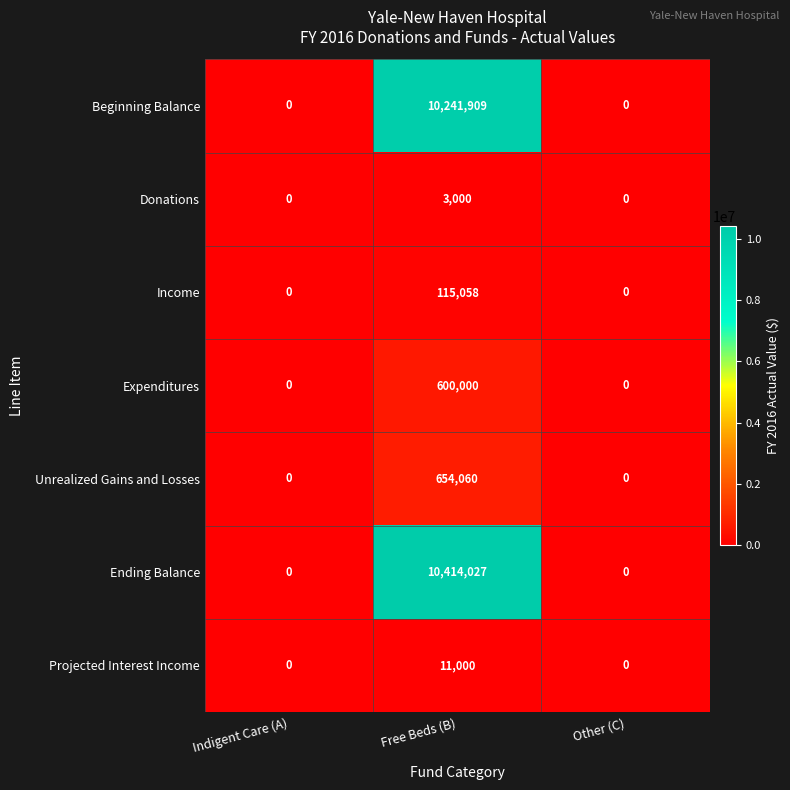

At how many categories does at least one series exceed 4380838?

1